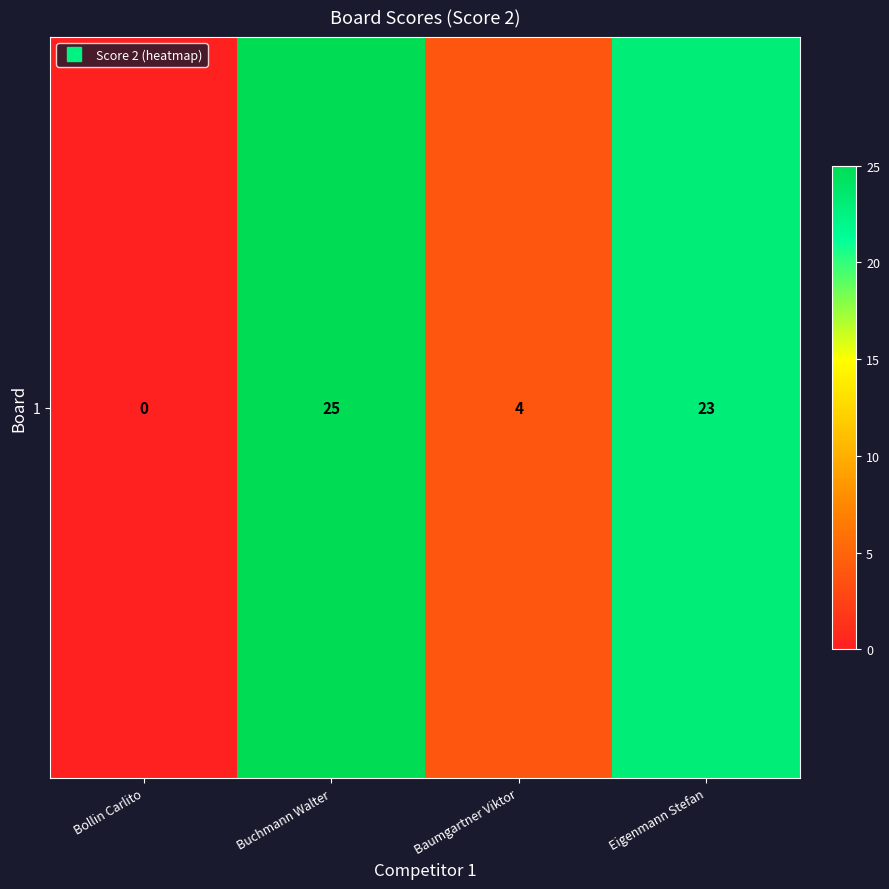

The chart shows a value of 36 at Buchmann Walter. True or false?

False